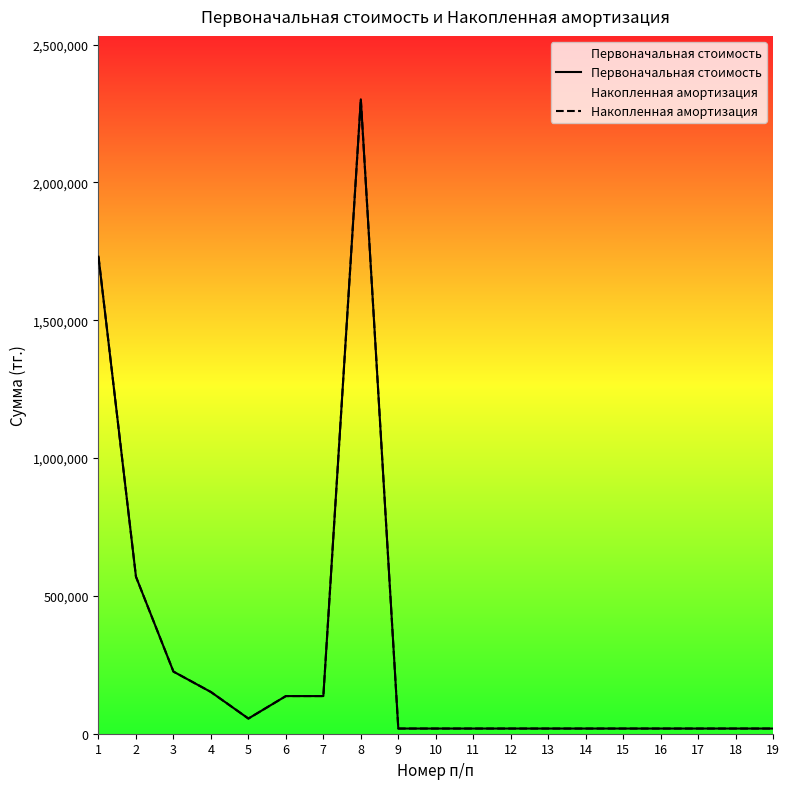

True or false: Накопленная амортизация and Первоначальная стоимость cross at least once.

False